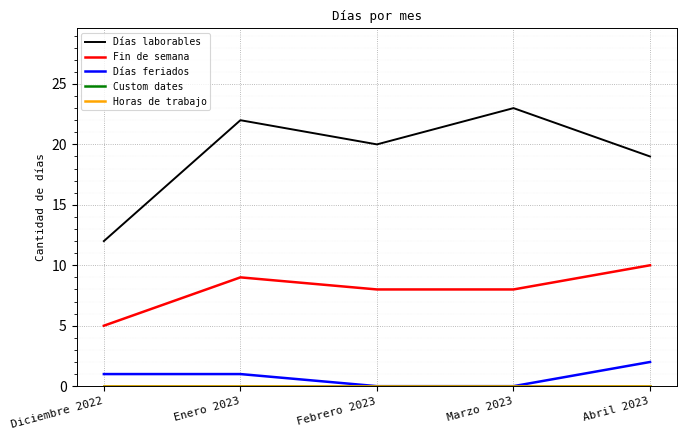

Reading left to right, list all the values displayed in this chart.

Días laborables: 12	22	20	23	19
Fin de semana: 5	9	8	8	10
Días feriados: 1	1	0	0	2
Custom dates: 0	0	0	0	0
Horas de trabajo: 0	0	0	0	0